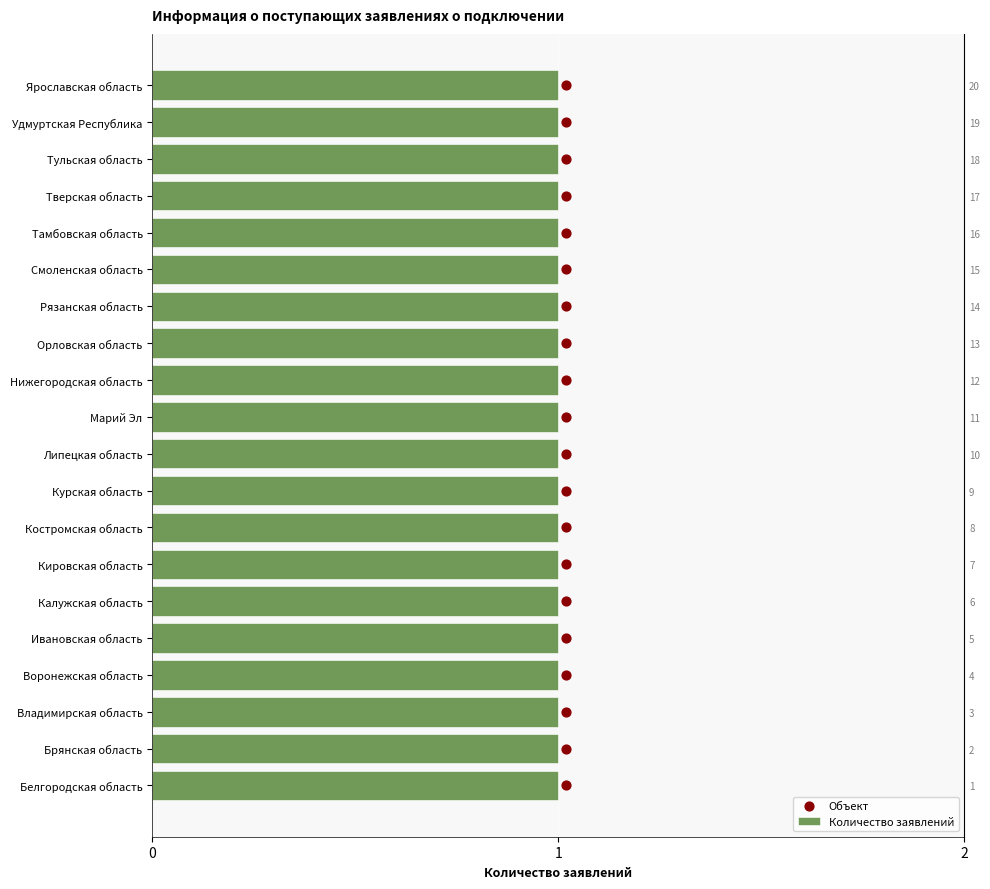

What are all the series names shown in the legend?

Количество заявлений, Объект